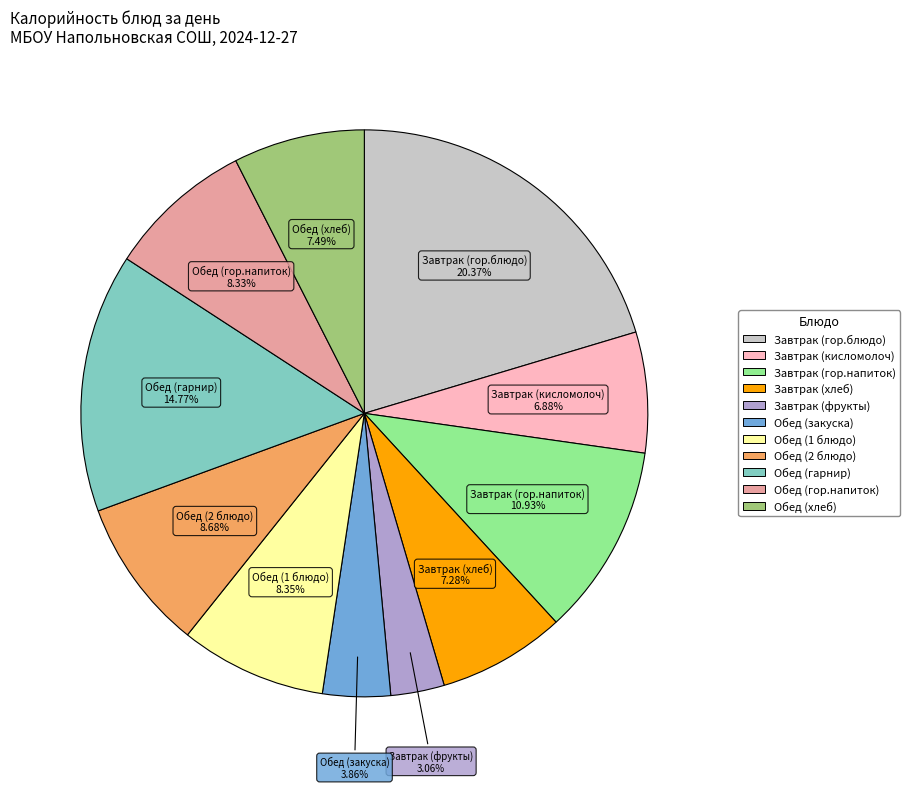

Is it true that Завтрак (фрукты) is 3% of the pie?

True